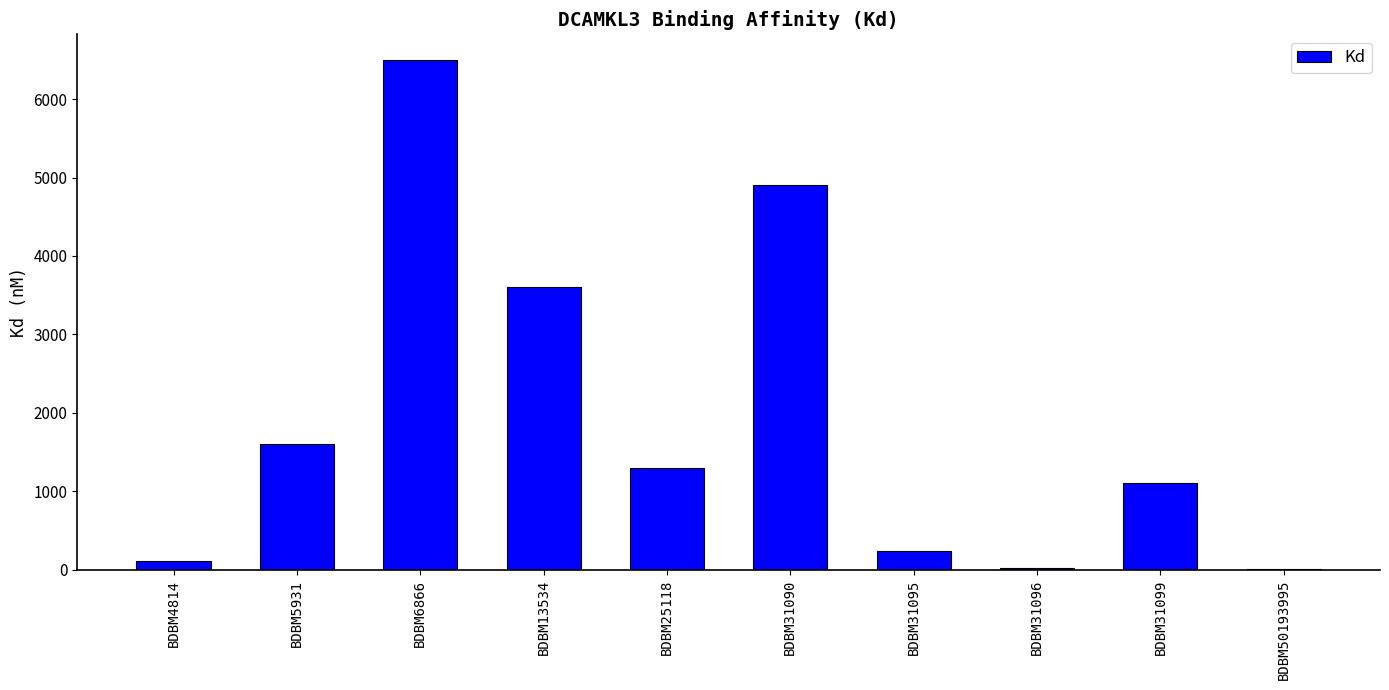

Which has a higher value, BDBM25118 or BDBM50193995?

BDBM25118